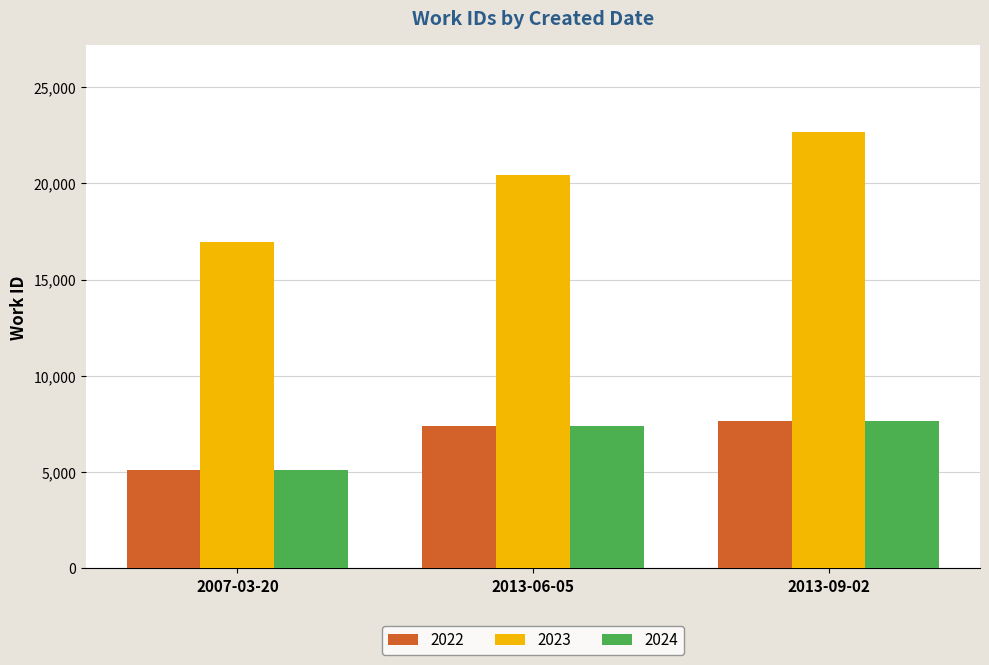

How many values in the 2023 series are below 20413?

1